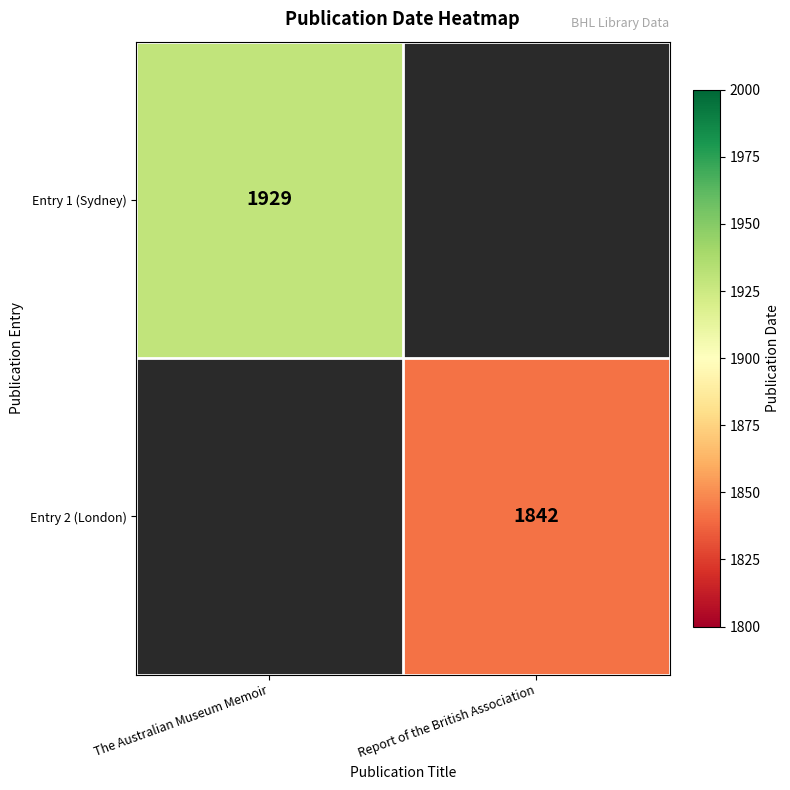

Which label corresponds to the smallest value in the chart?

Report of the British Association